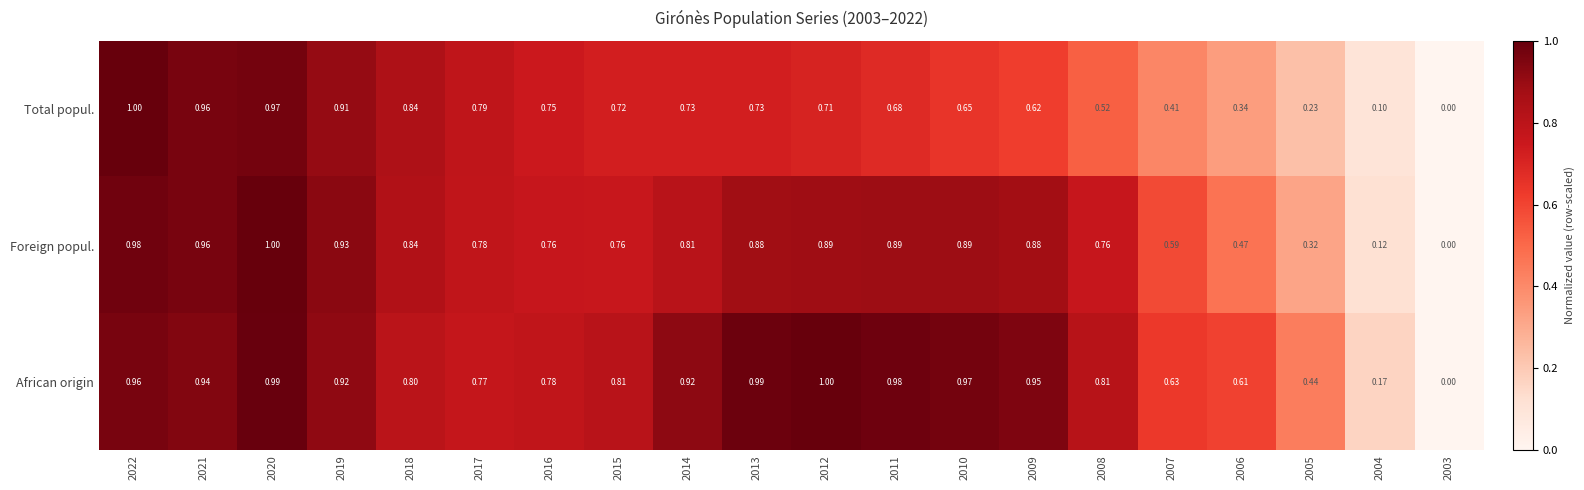

Is the value of Total popul. at 2009 greater than the value of Foreign popul. at 2008?

No